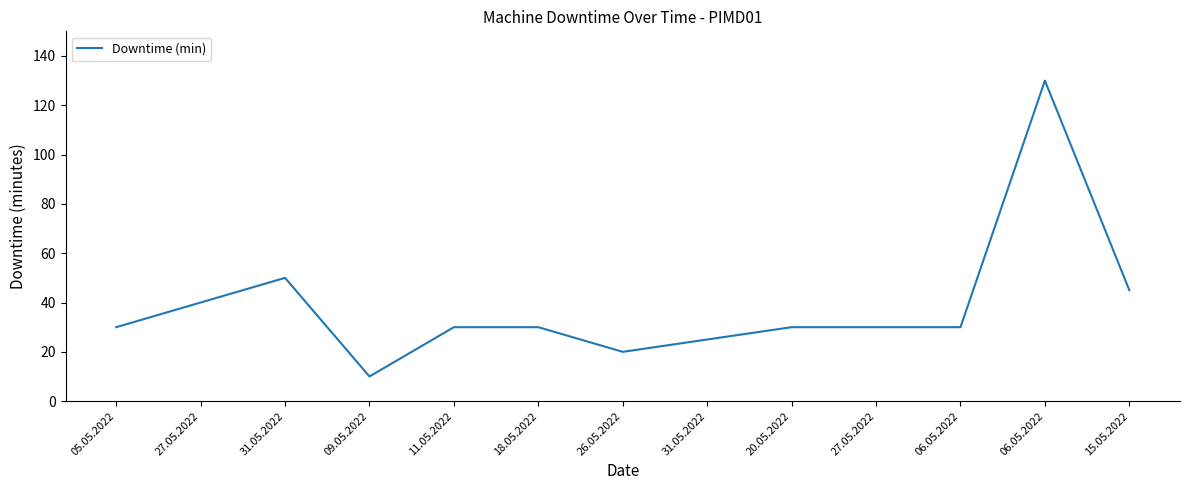

How many categories are shown in the chart?

13